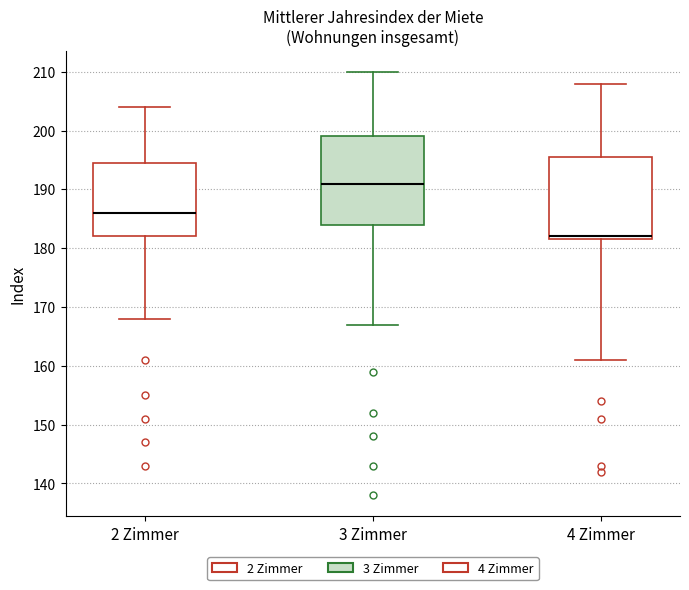

Reading left to right, read every box against the y-axis: the position of its median line, the range the box covers, and the ends of its whiskers. The values are not printed on the chart, so give them approximately, as read against the axis.

2 Zimmer: median 186, box 182 to 195, whiskers 168 to 204
3 Zimmer: median 191, box 184 to 199, whiskers 167 to 210
4 Zimmer: median 182 (just above the box's lower edge), box 182 to 196, whiskers 161 to 208